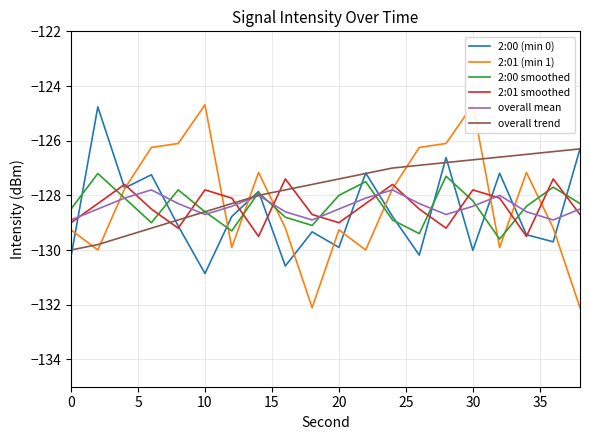

What is the difference between the maximum and minimum values in the 2:01 smoothed series?

2.1